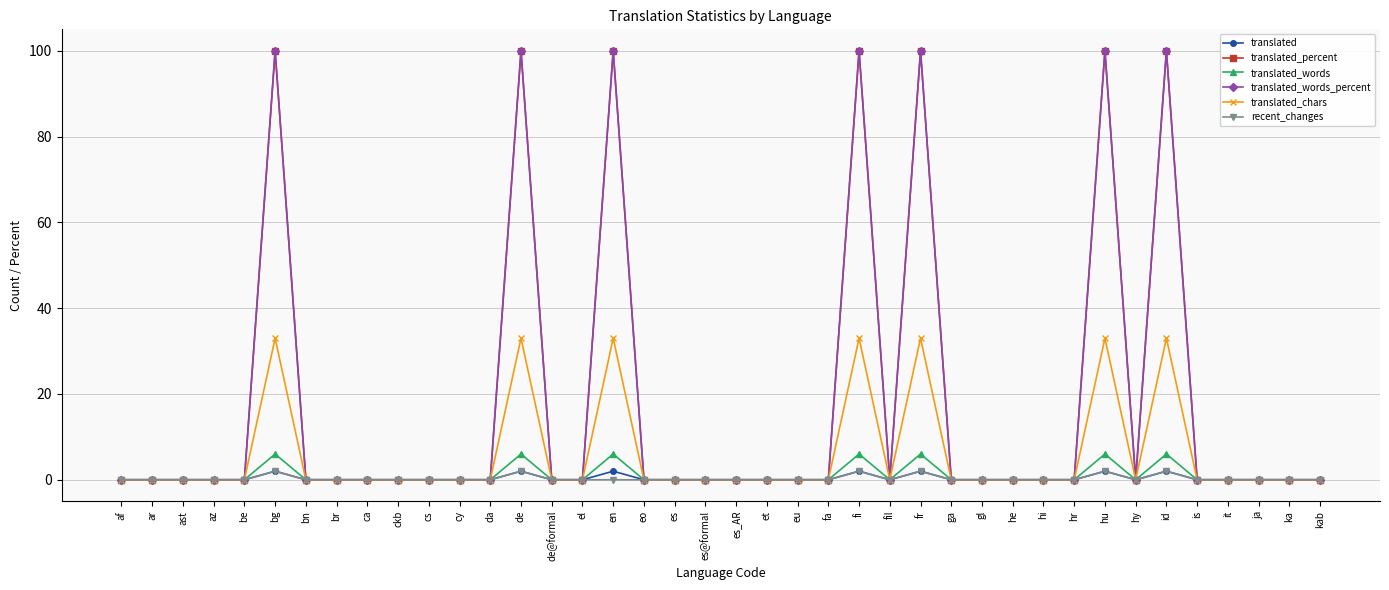

What position from the right is hy?

7